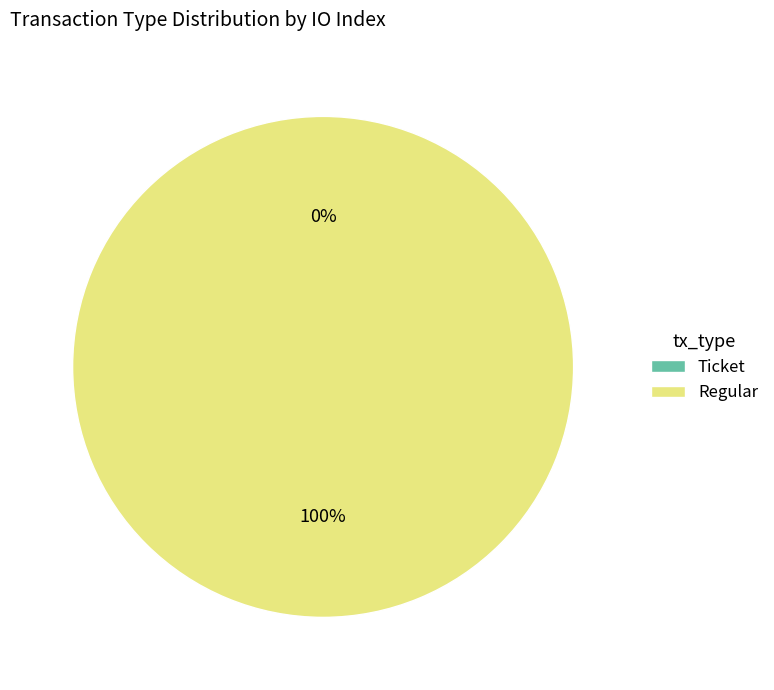

To the nearest percent, what is the difference between the Ticket (io_index=0) and Regular (io_index=53) slice percentages?

100%